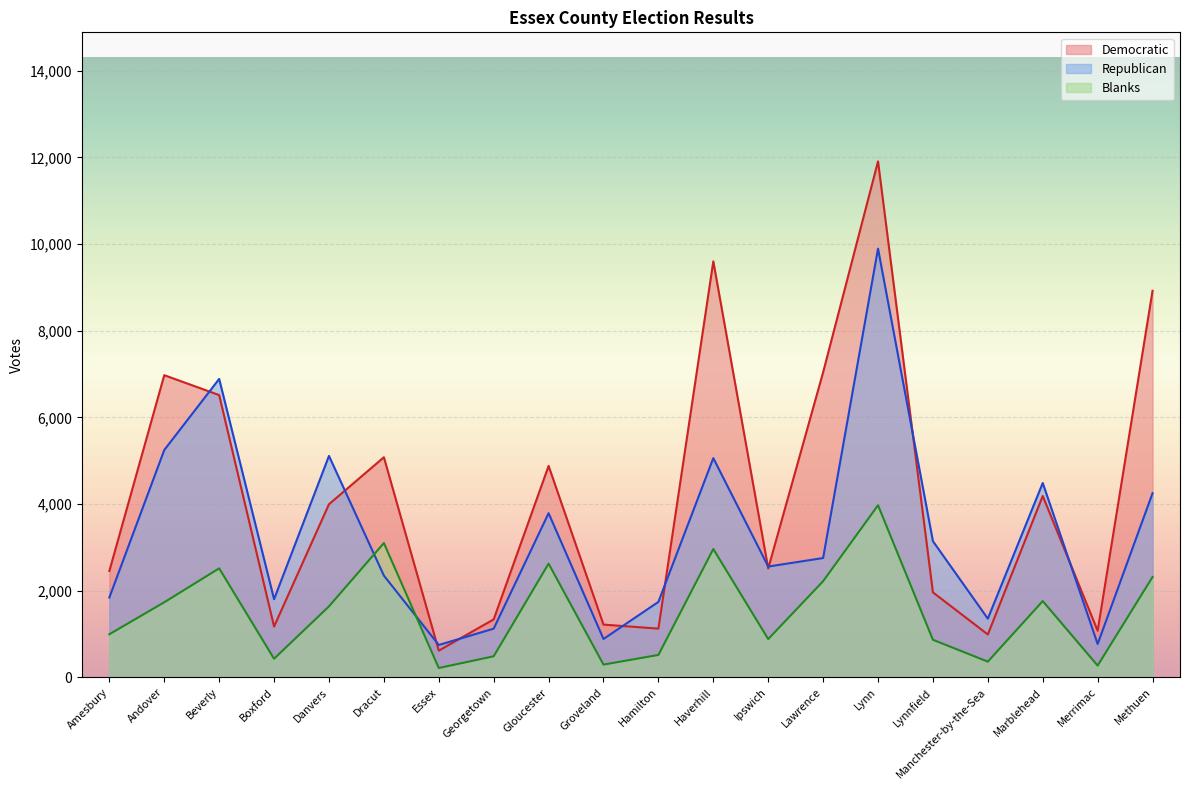

What is the difference between the highest and lowest values at Essex?

532